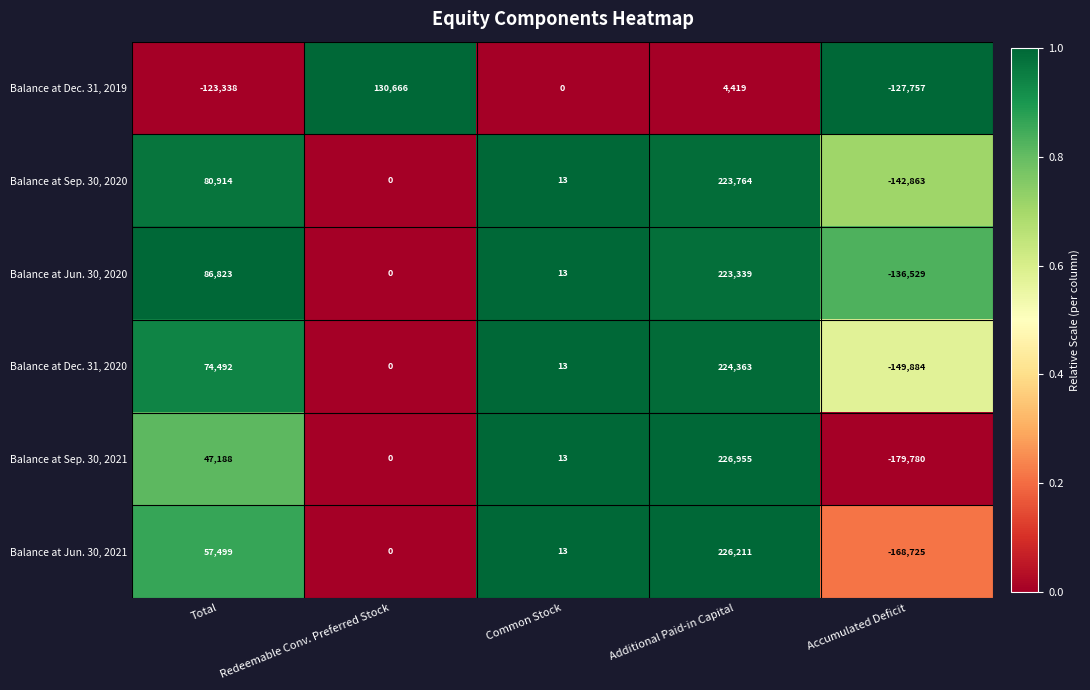

Between Redeemable Conv. Preferred Stock and Additional Paid-in Capital, which series saw the biggest shift?

Balance at Sep. 30, 2021